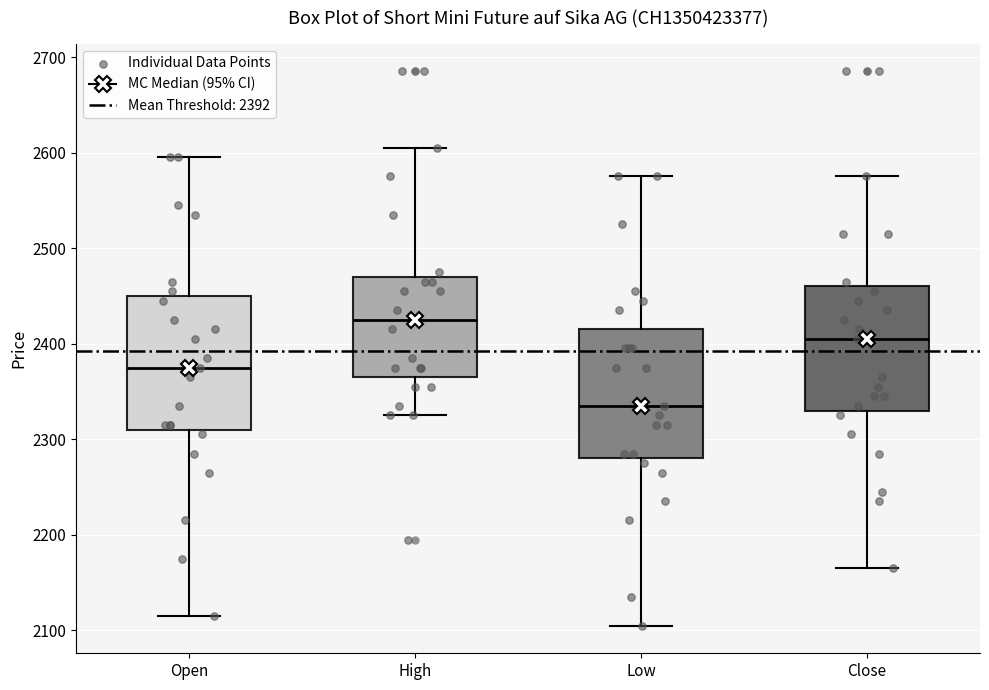

Where does the lower whisker of the box for Low end on the y-axis? The values are not printed on the chart, so give them approximately, as read against the axis.

2110